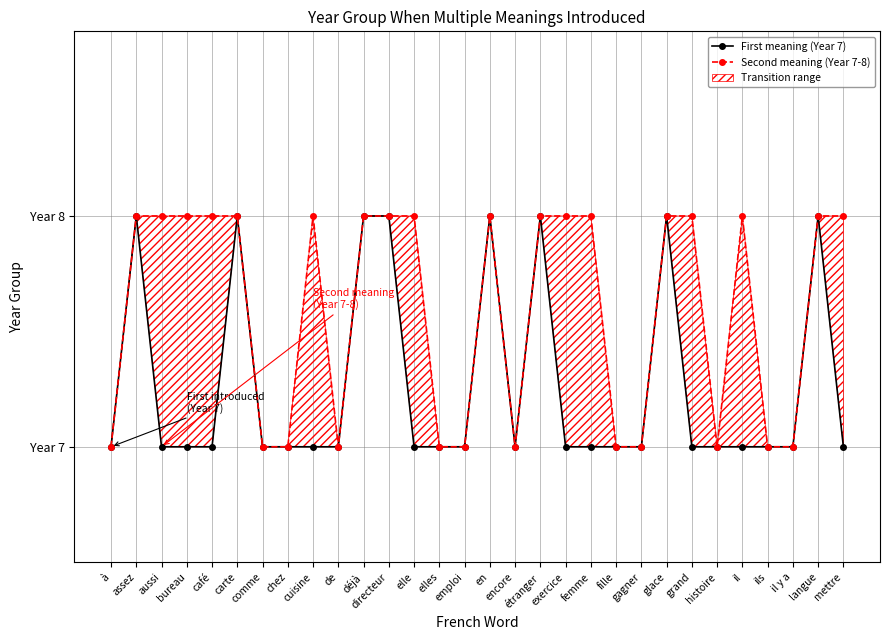

What are all the series names shown in the legend?

First meaning (Year 7), Second meaning (Year 7-8)